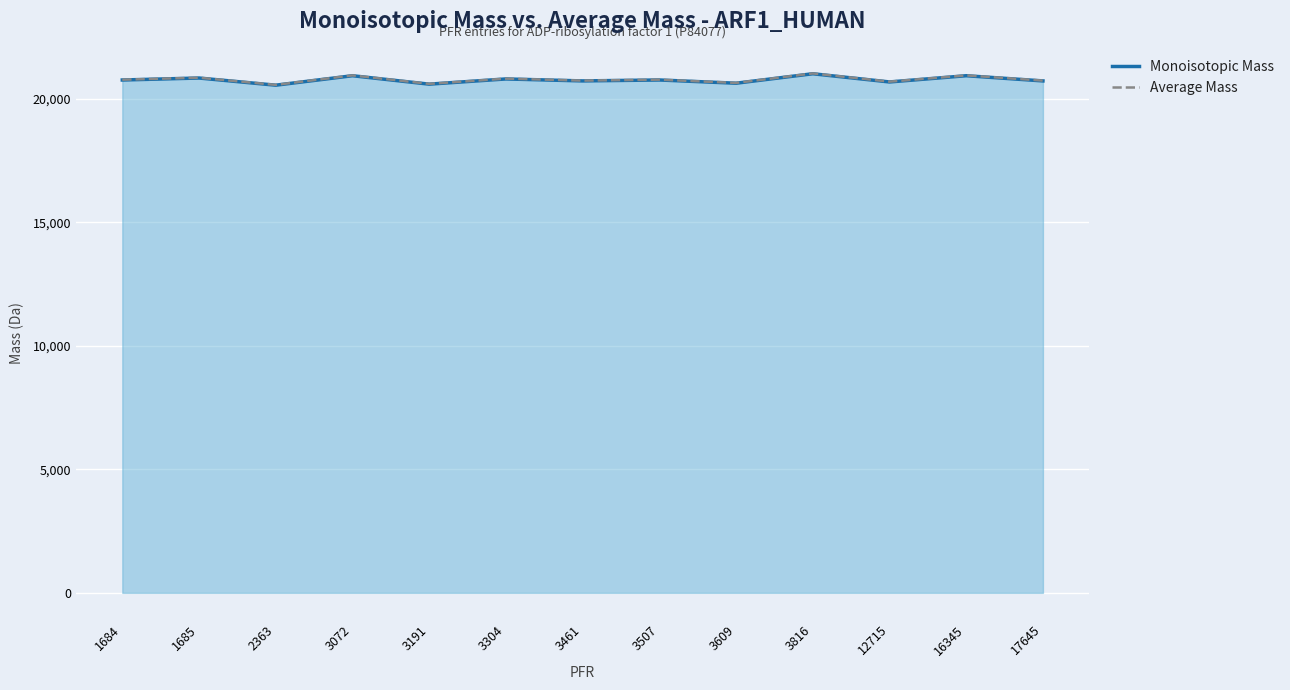

Between 3816 and 12715, which series saw the biggest shift?

Average Mass